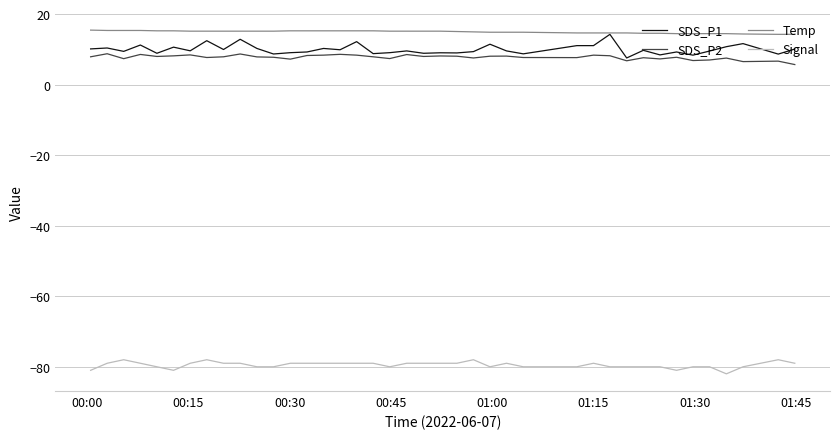

Which series has the widest spread of values?

SDS_P1